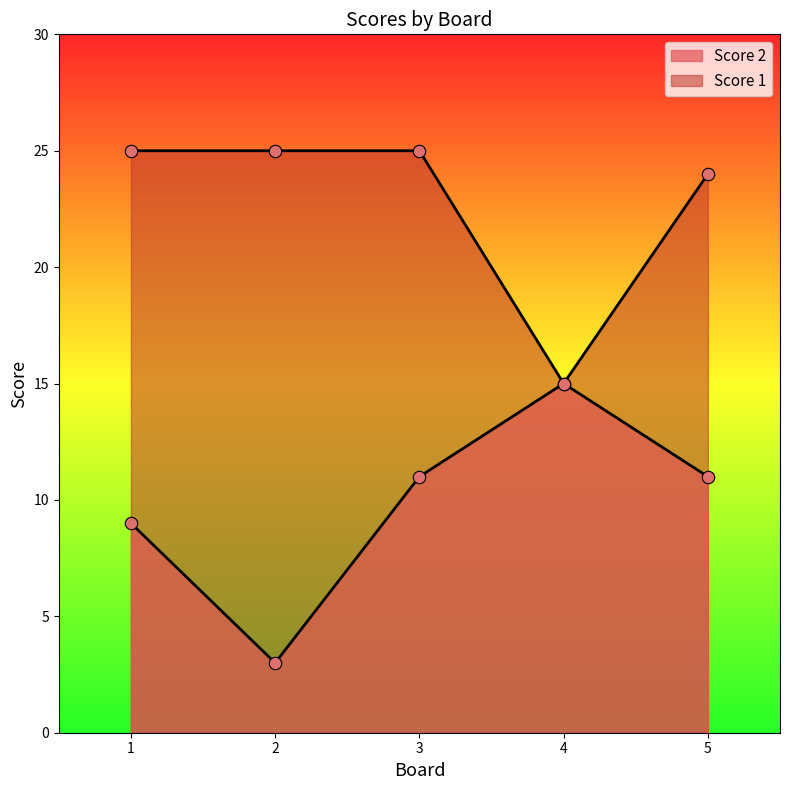

Which series has the largest Y range (max minus min)?

Score 2